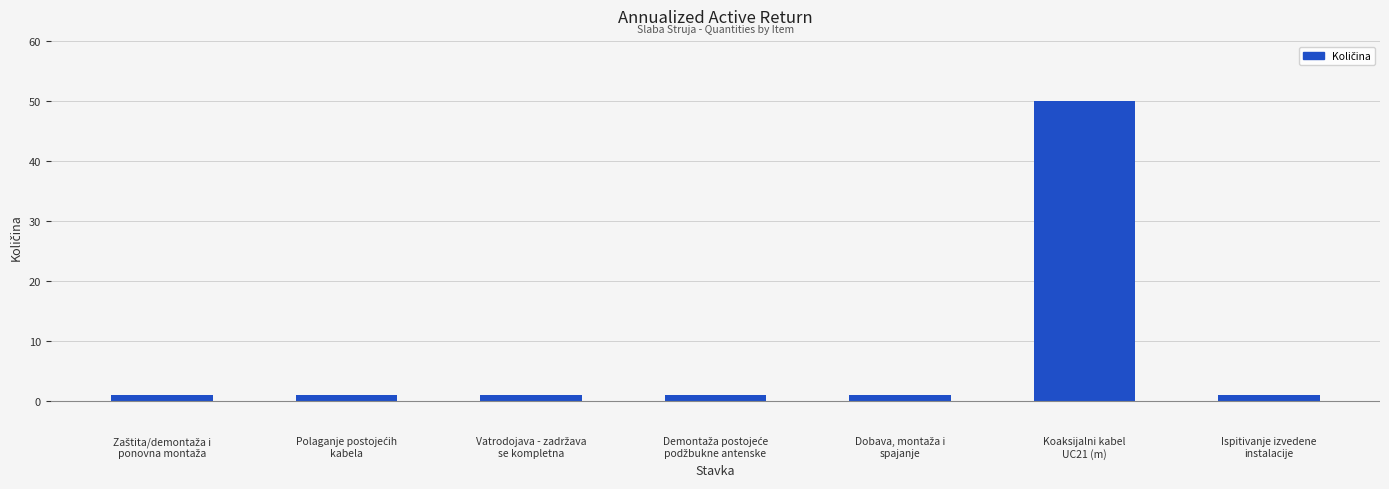

How many bars are there in total?

7